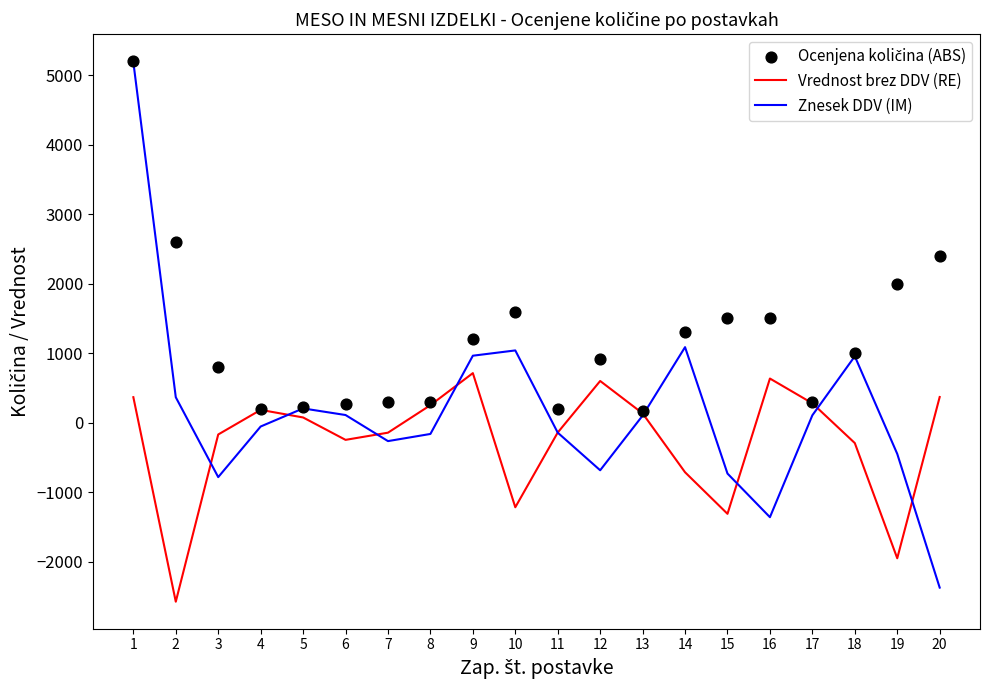

Is the value of Znesek DDV (IM) at 7 greater than the value of Vrednost brez DDV (RE) at 17?

No